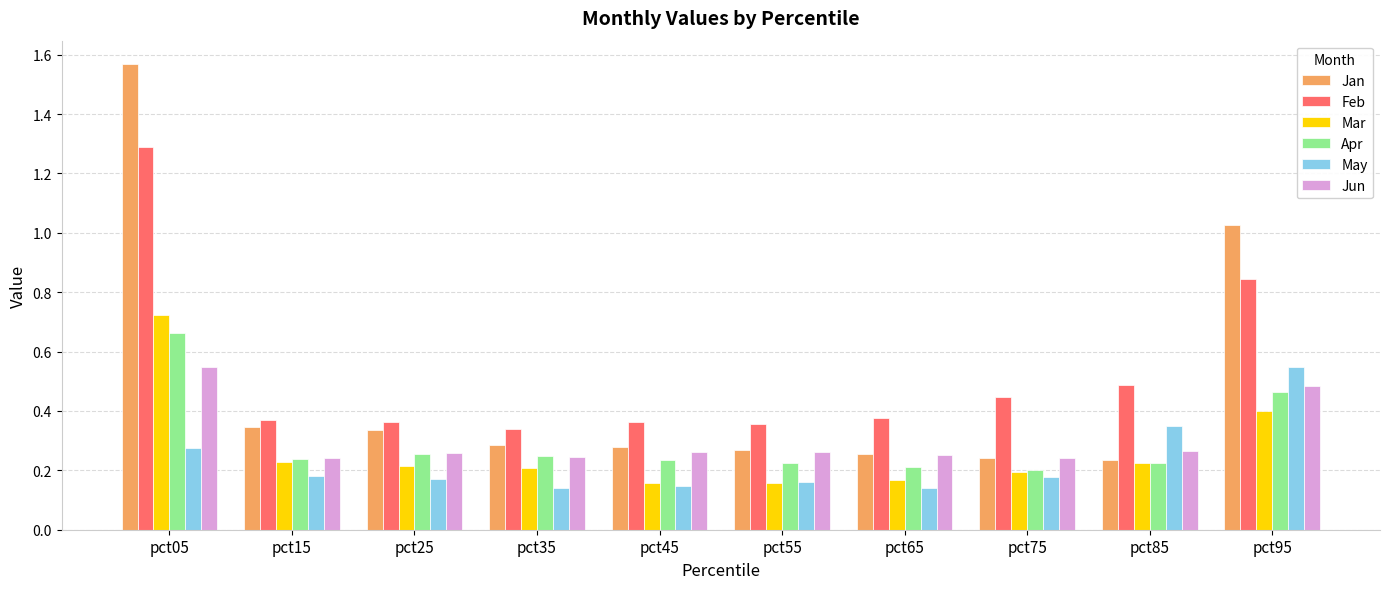

Is the value of Feb at pct25 greater than the value of May at pct95?

No